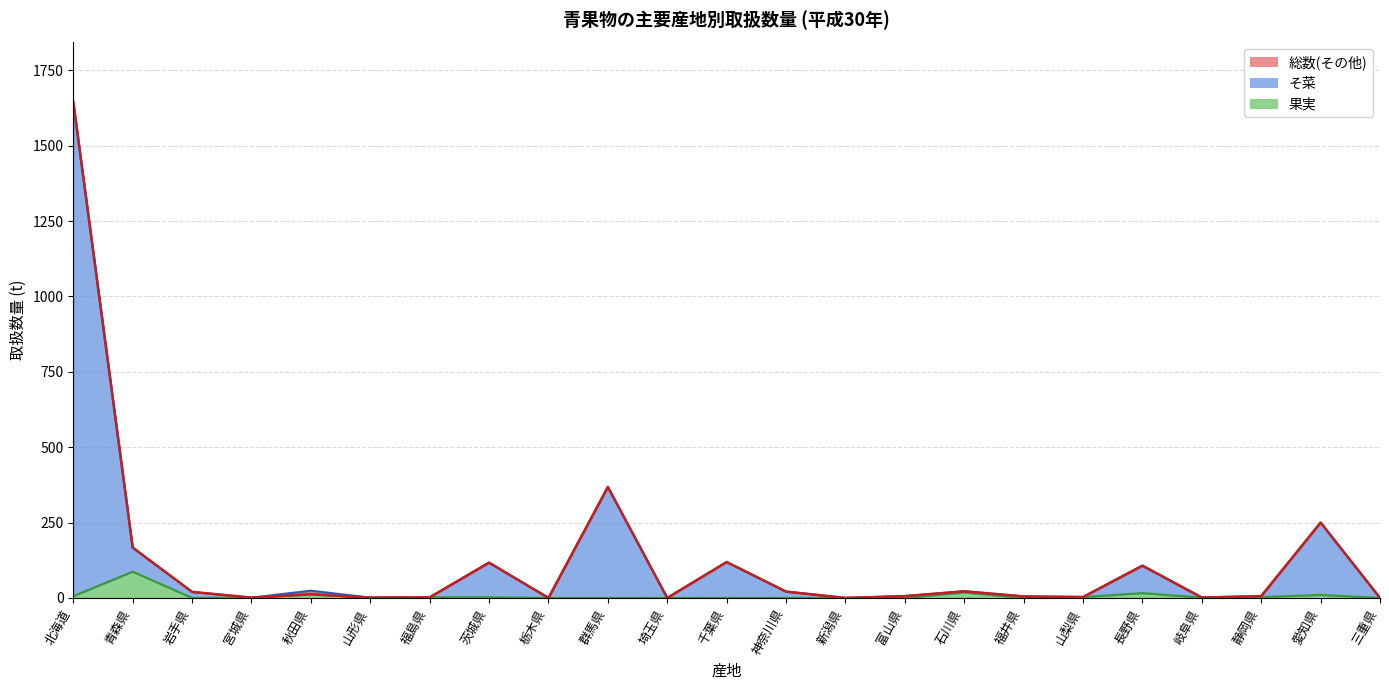

What are all the series names shown in the legend?

そ菜, 果実, 総数